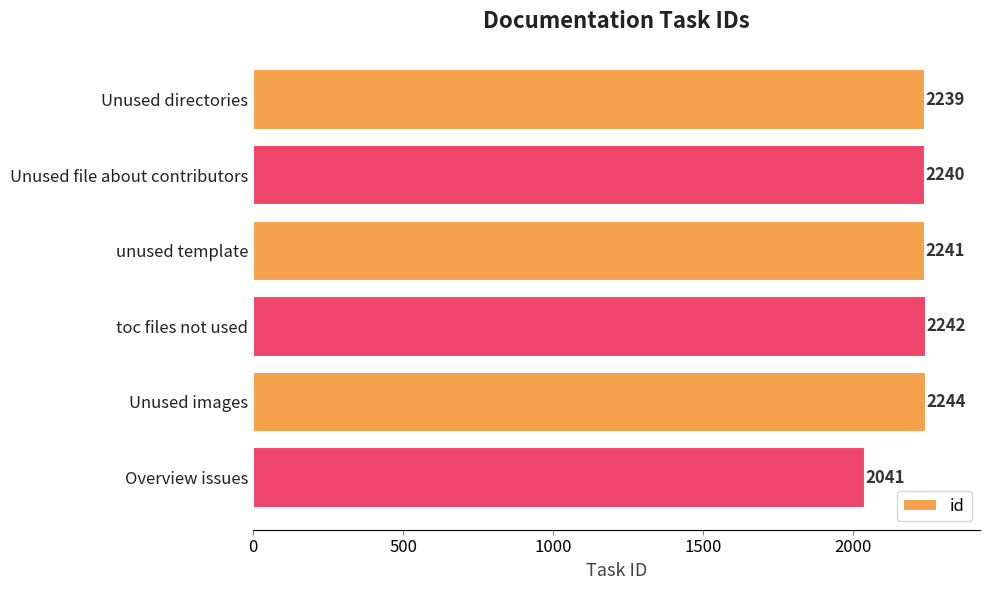

How many data points does each series have?

6